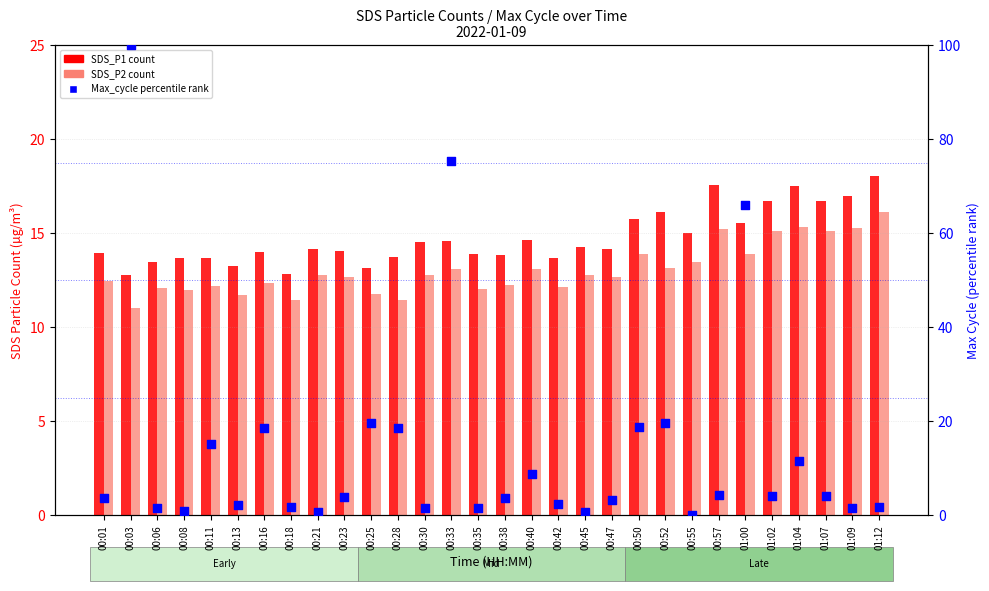

At which category is the sum across all series the highest?

00:03